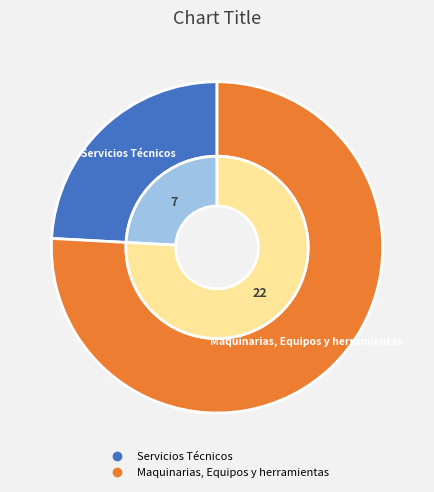

Combined, do Servicios Técnicos and Maquinarias, Equipos y herramientas account for over 50%?

Yes